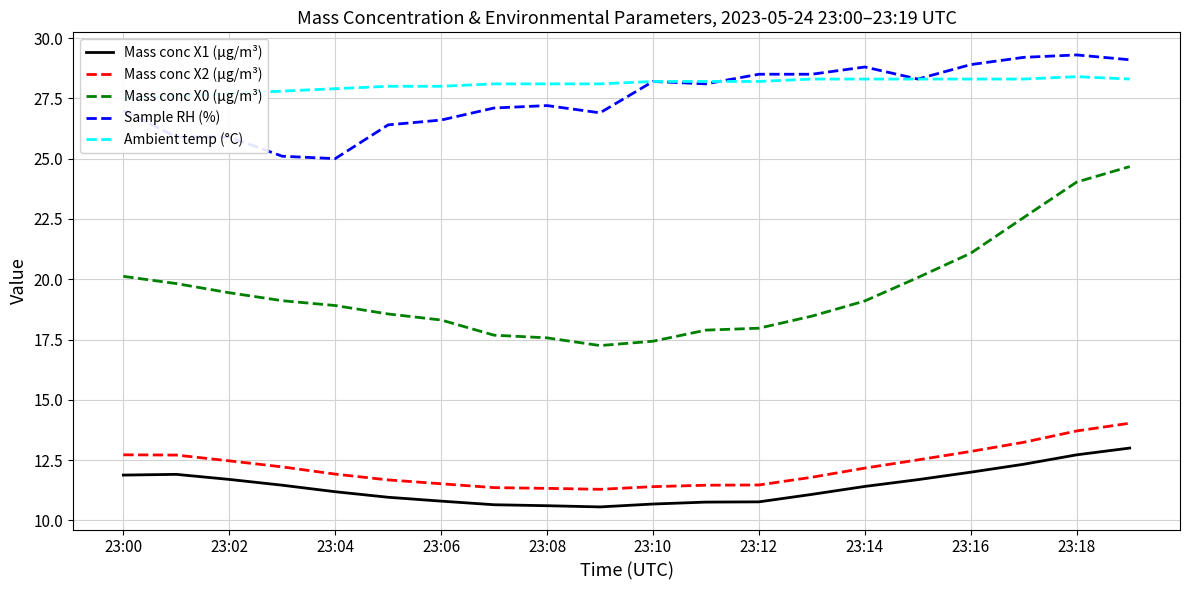

True or false: Sample RH (%) has a value of 25.9 at 23:02.

True